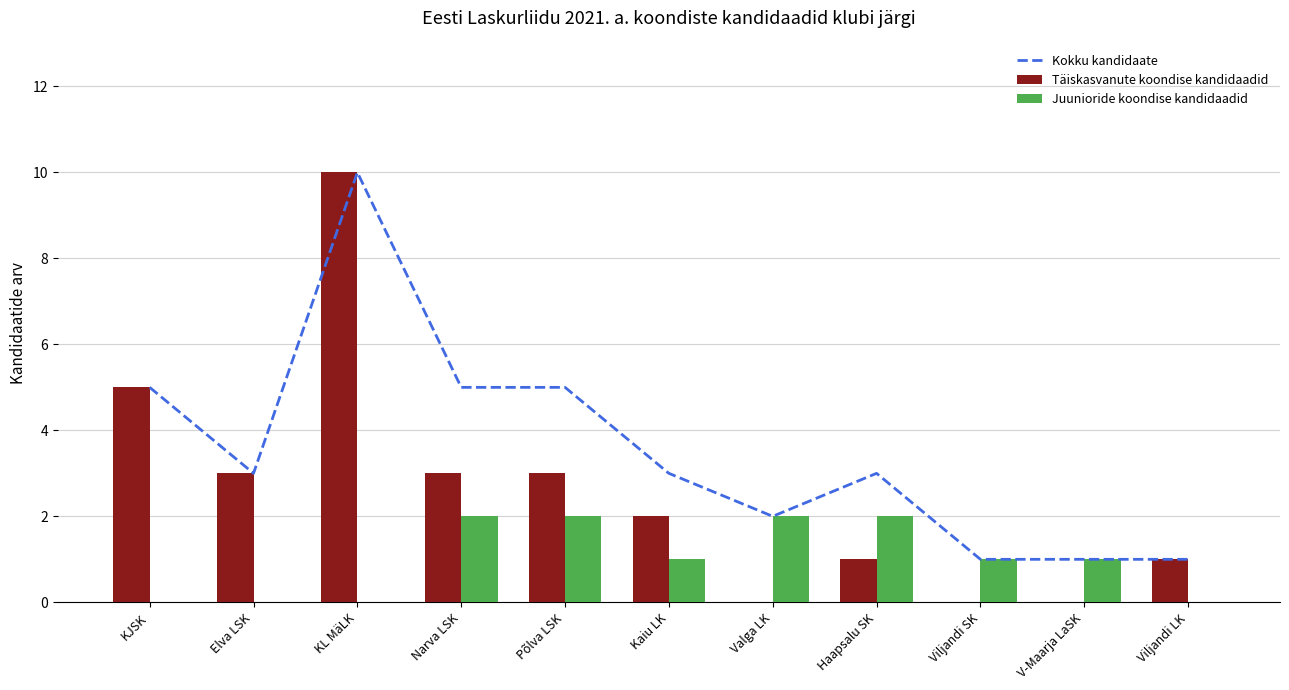

At which label does Täiskasvanute koondise kandidaadid reach its minimum?

Valga LK